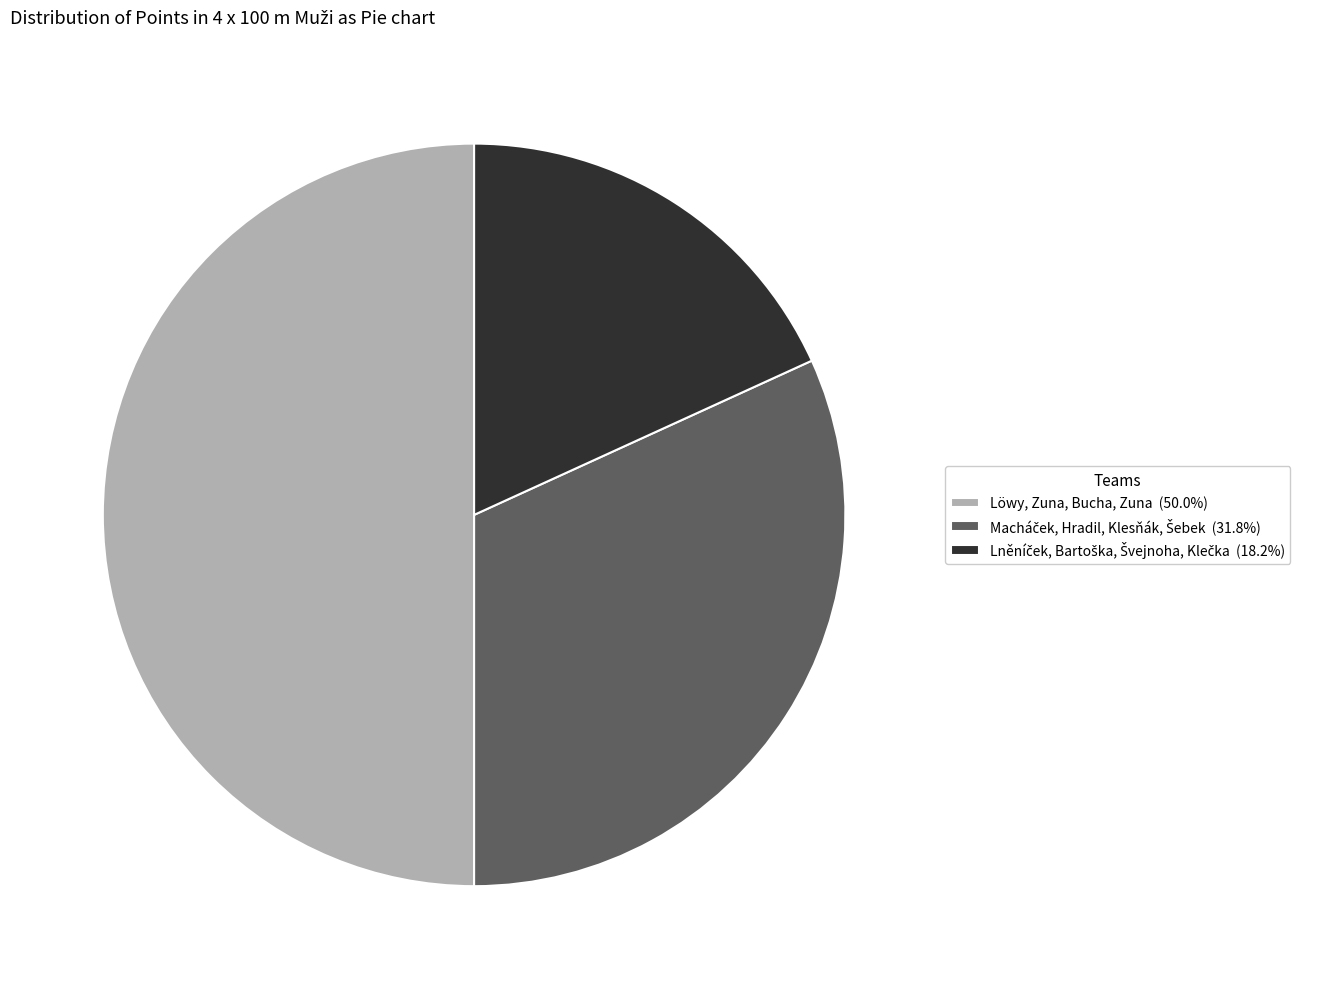

How many slices are in this pie chart?

3